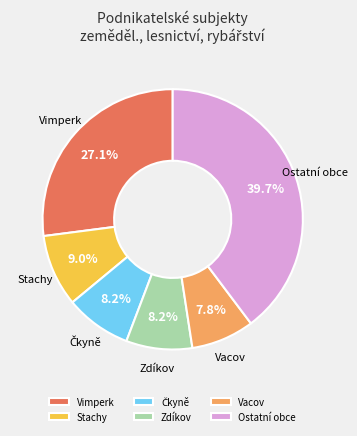

Is Vimperk the majority of the pie?

No